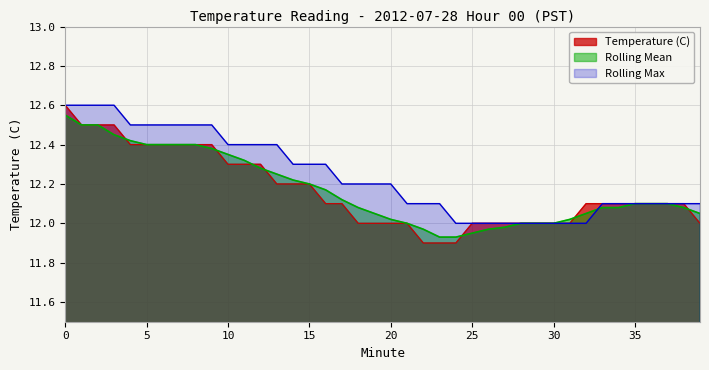

The value of Rolling Max at 16 is 16.4. True or false?

False